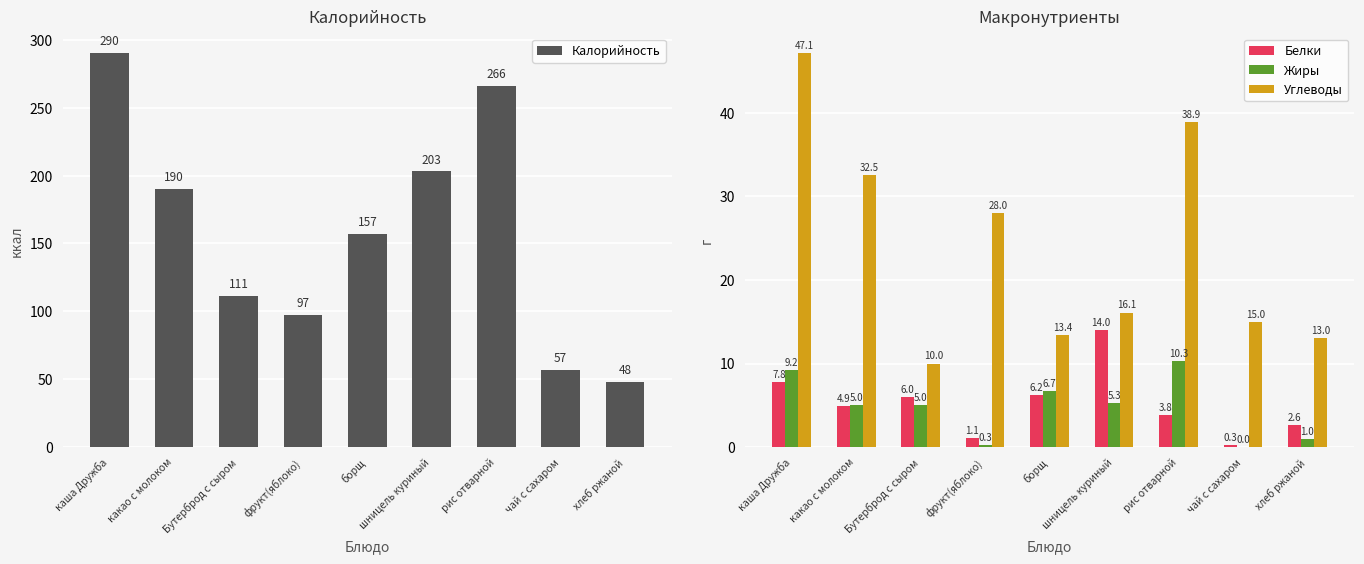

Which category has the lowest value in the Калорийность series?

хлеб ржаной